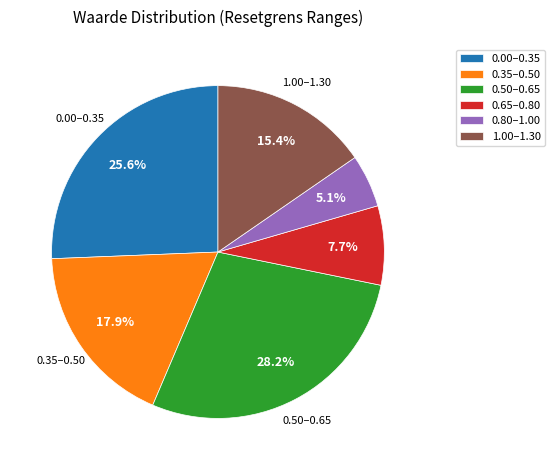

Which slice is the smallest?

0.80–1.00